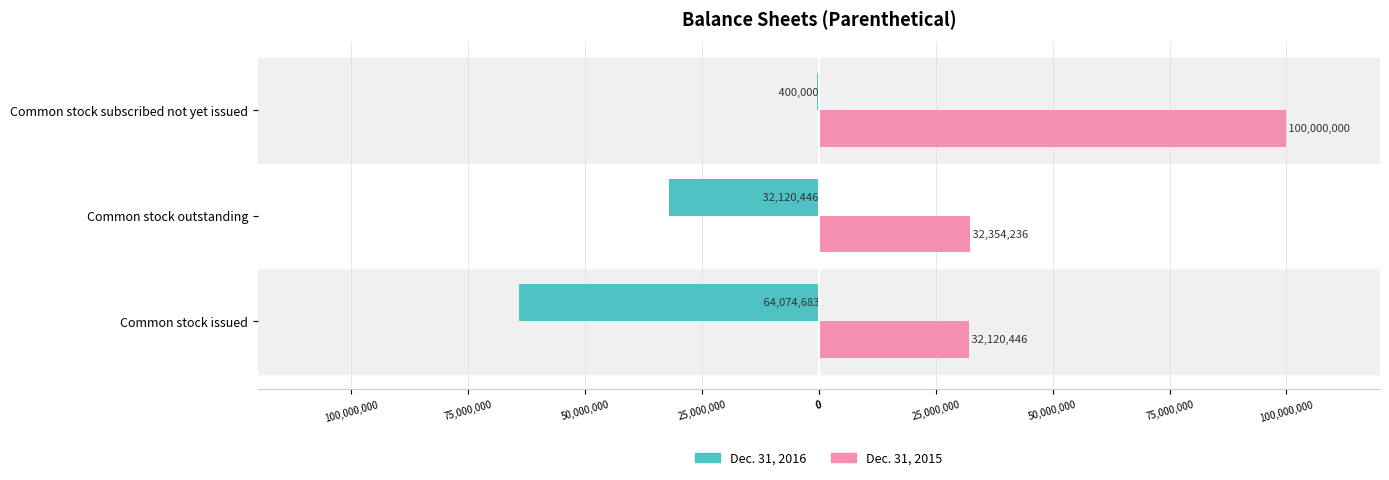

What is the difference between the maximum and minimum values in the Dec. 31, 2016 series?

63674683